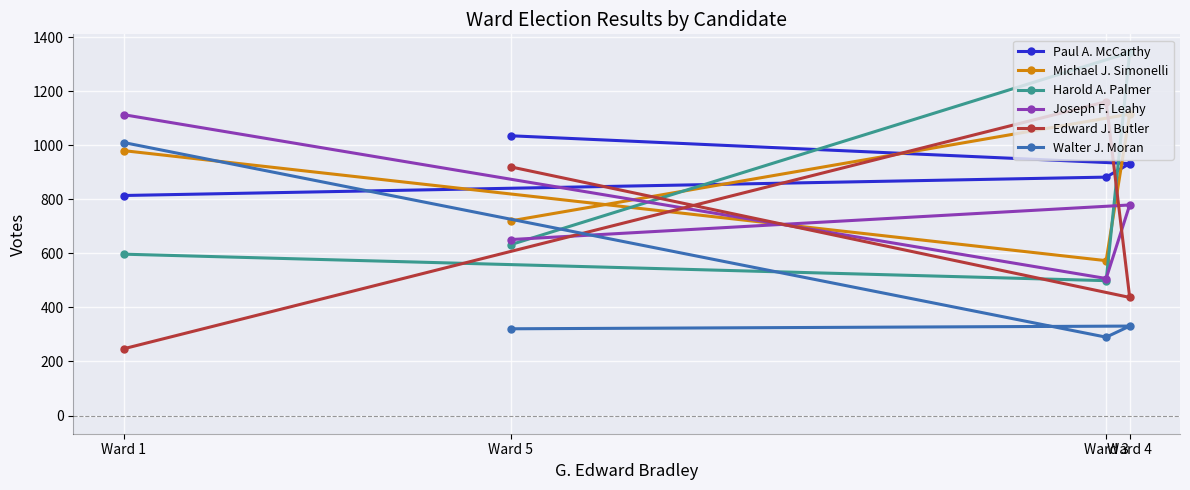

Which has a higher value, Ward 3 or Ward 1?

Ward 3